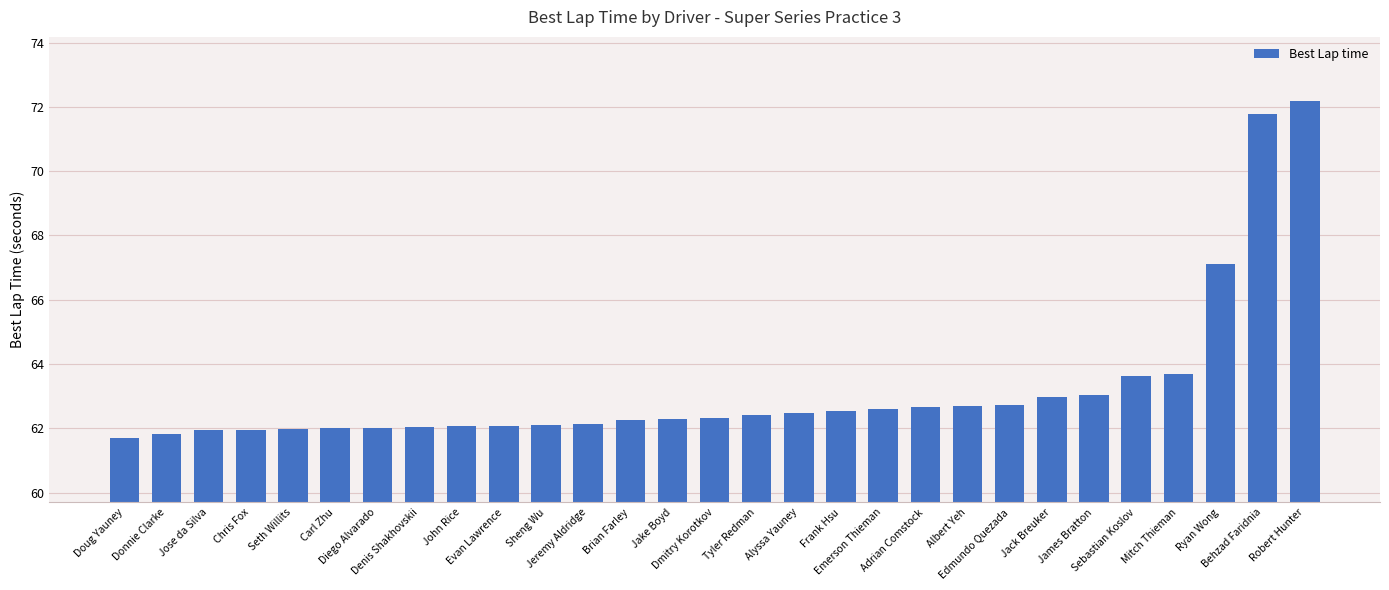

True or false: the data shows 62.7 at Edmundo Quezada.

True